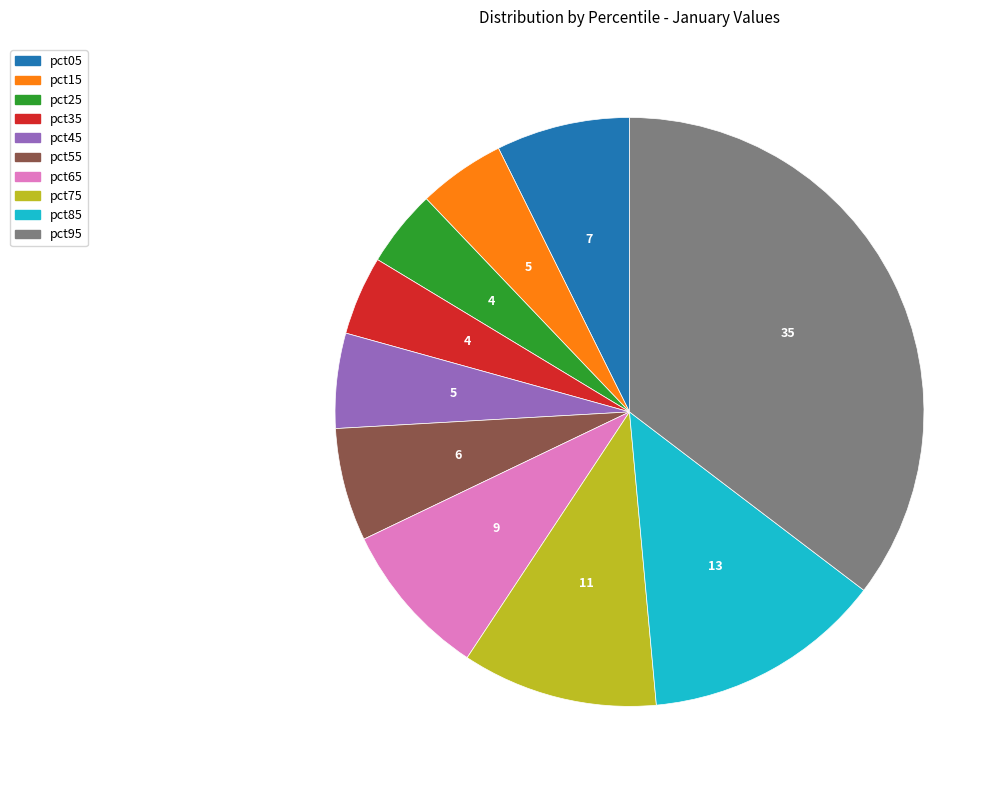

Which category has the biggest portion of the pie?

pct95